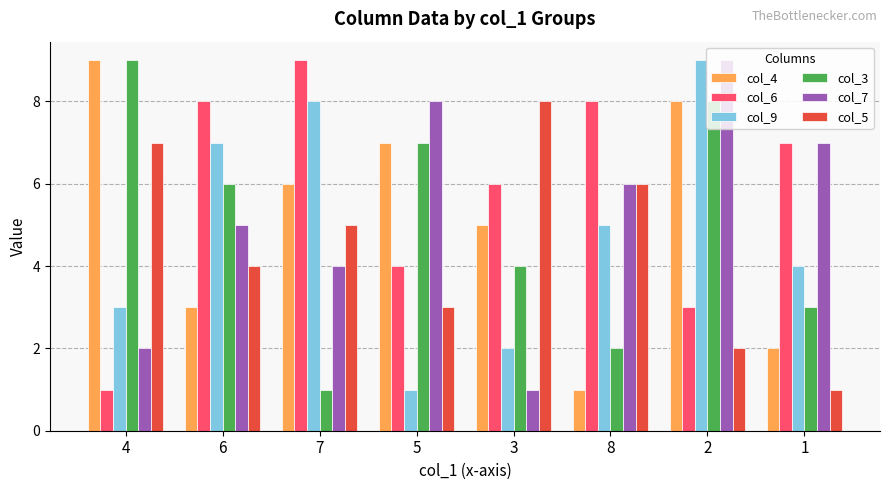

Is it true that col_4 equals 3 at 6?

True